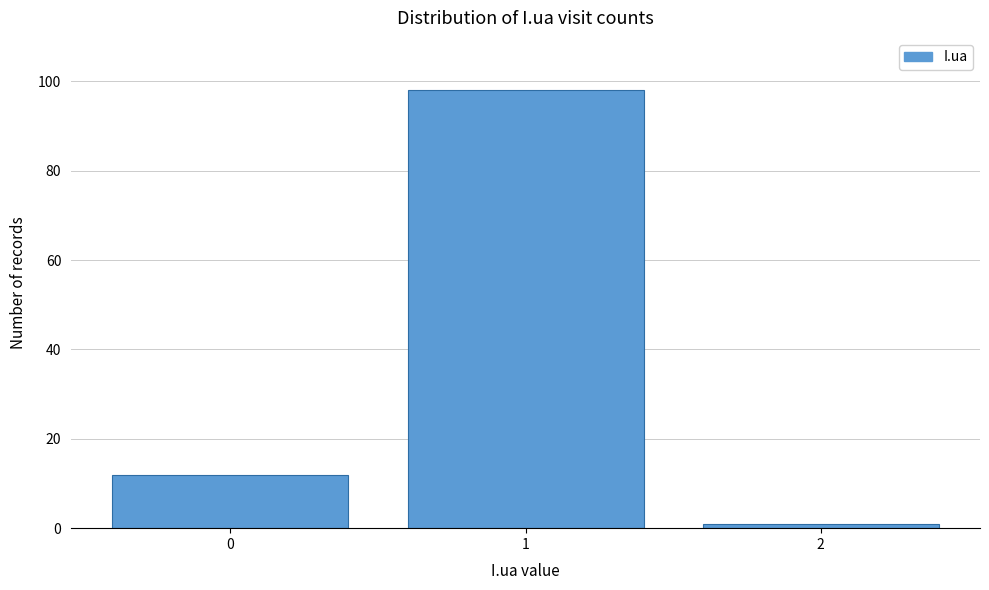

Reading left to right, what are all the values shown in this chart?

0=12	1=98	2=1